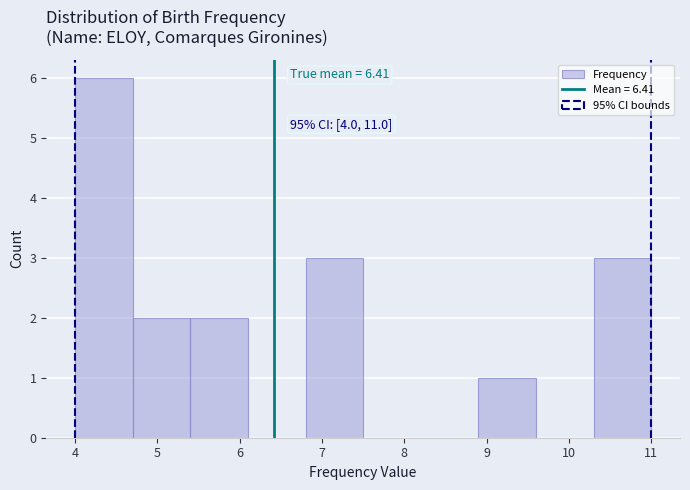

Over which range of the x-axis is the bar tallest?

4.0 to 4.7